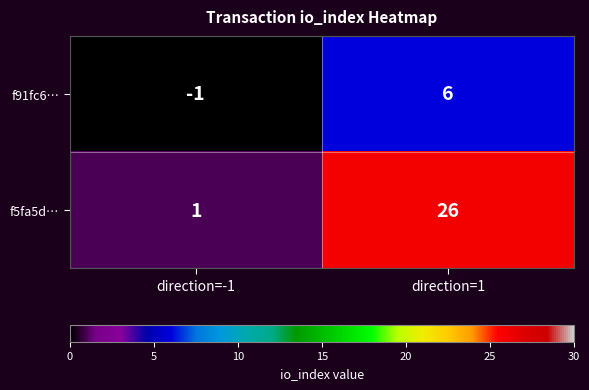

What is the spread (max minus min) of values at direction=-1?

2